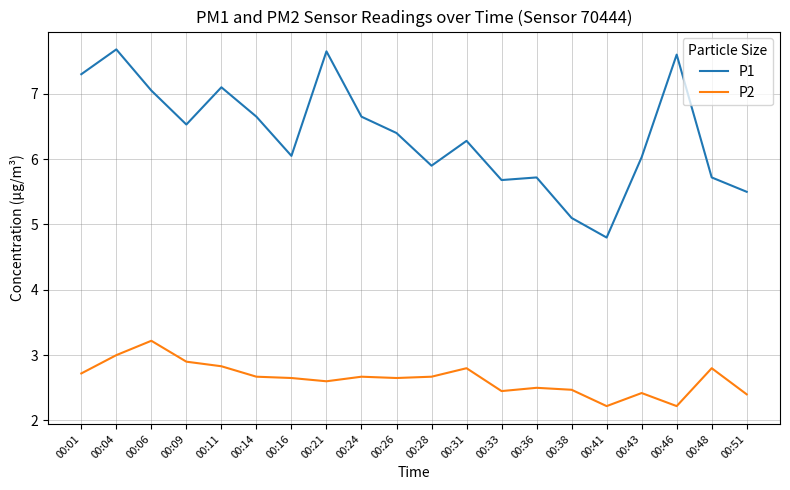

What is the spread (max minus min) of values at 00:04?

4.7